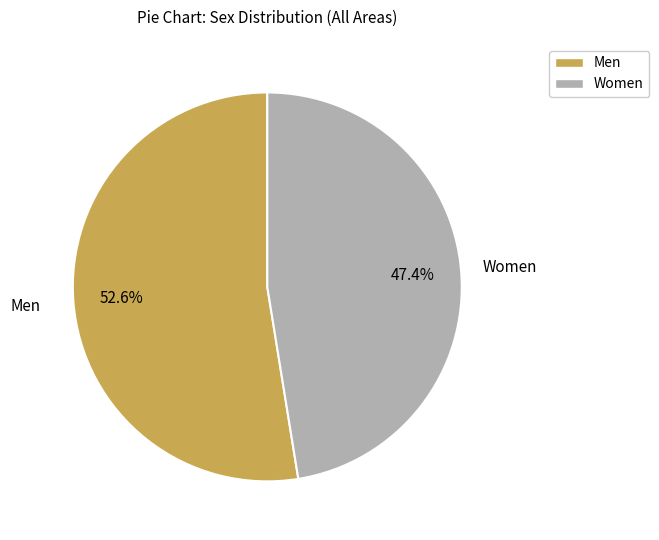

Combined, what portion of the pie is Women and Men?

100.0%